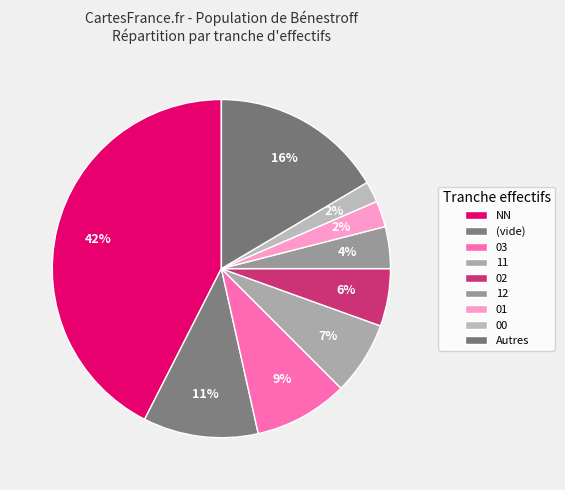

The NN slice represents 40% of the pie. True or false?

False